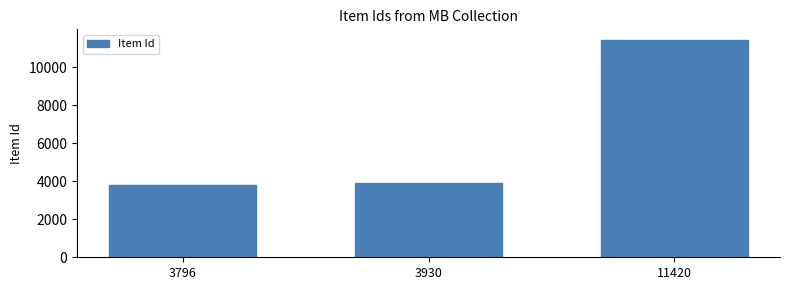

Reading left to right, what are all the values shown in this chart?

3796	3930	11420